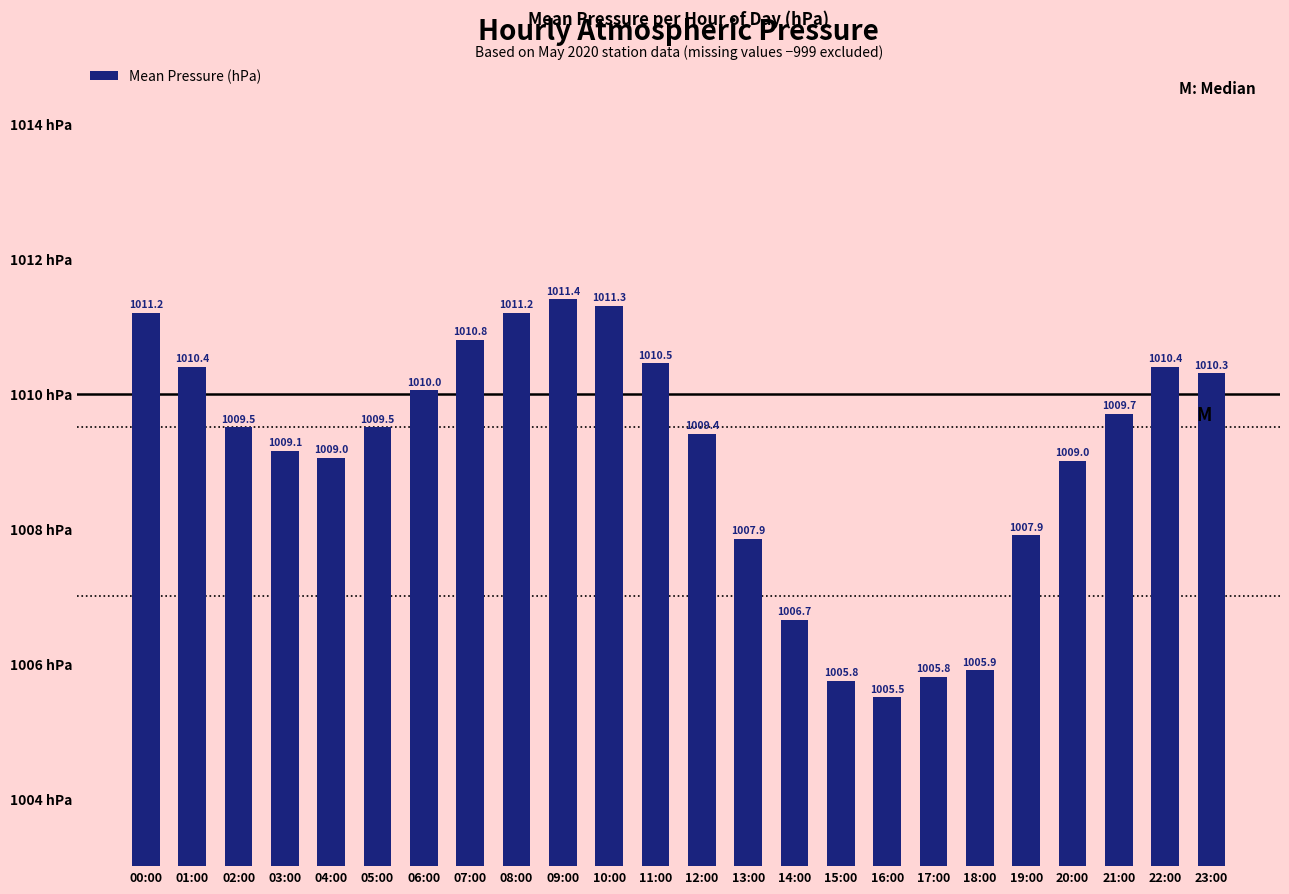

At which category does the chart reach its minimum across all series?

16:00